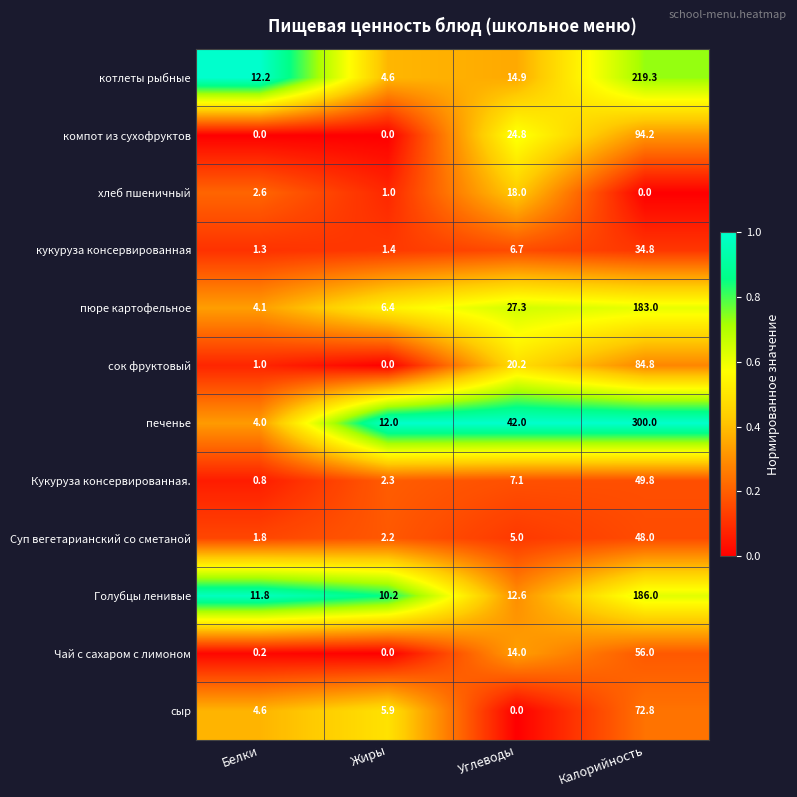

What is the spread (max minus min) of values at Жиры?

12.0